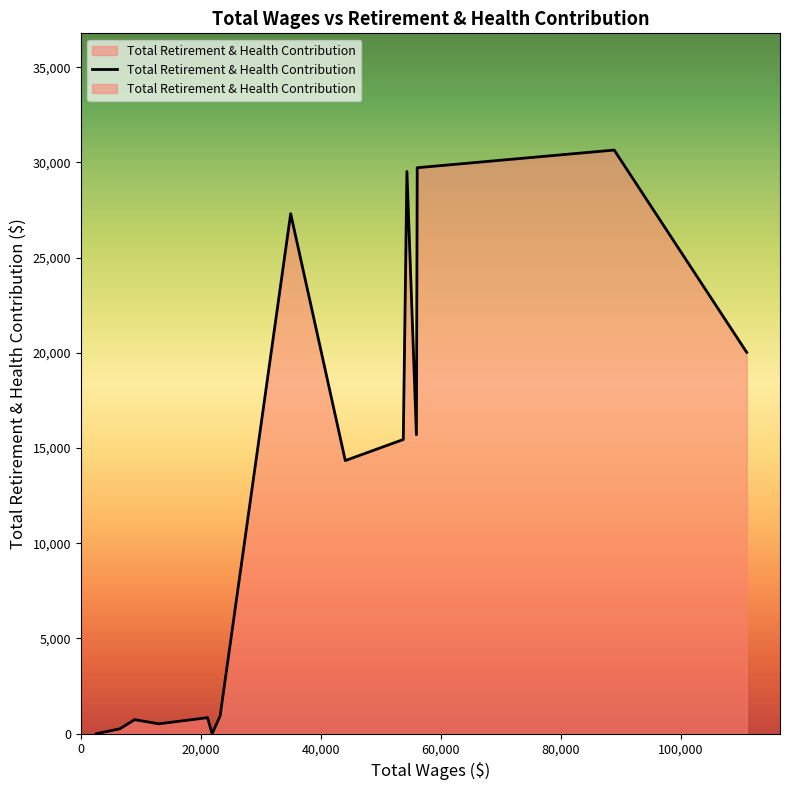

Does the chart display data point markers on the line(s)?

No